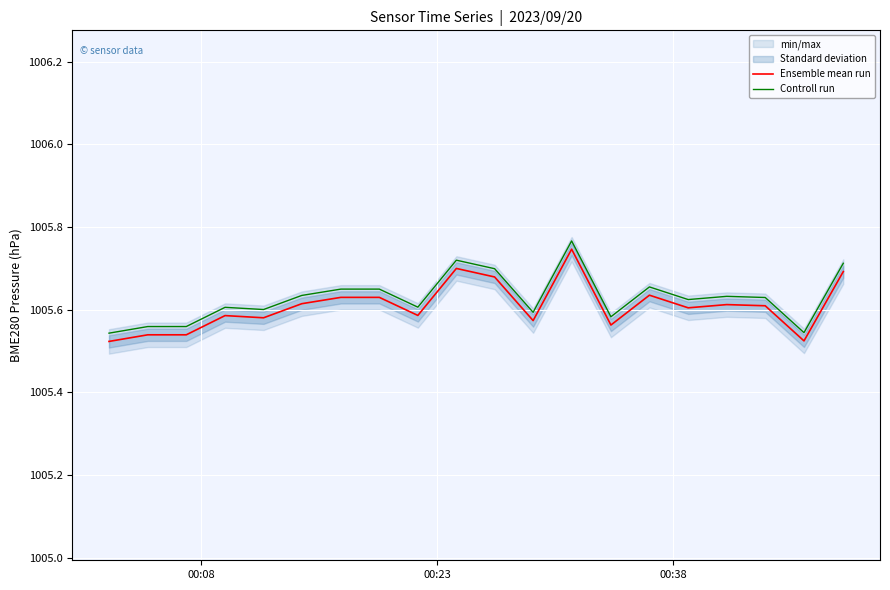

True or false: Controll run and Ensemble mean run intersect in this chart.

False